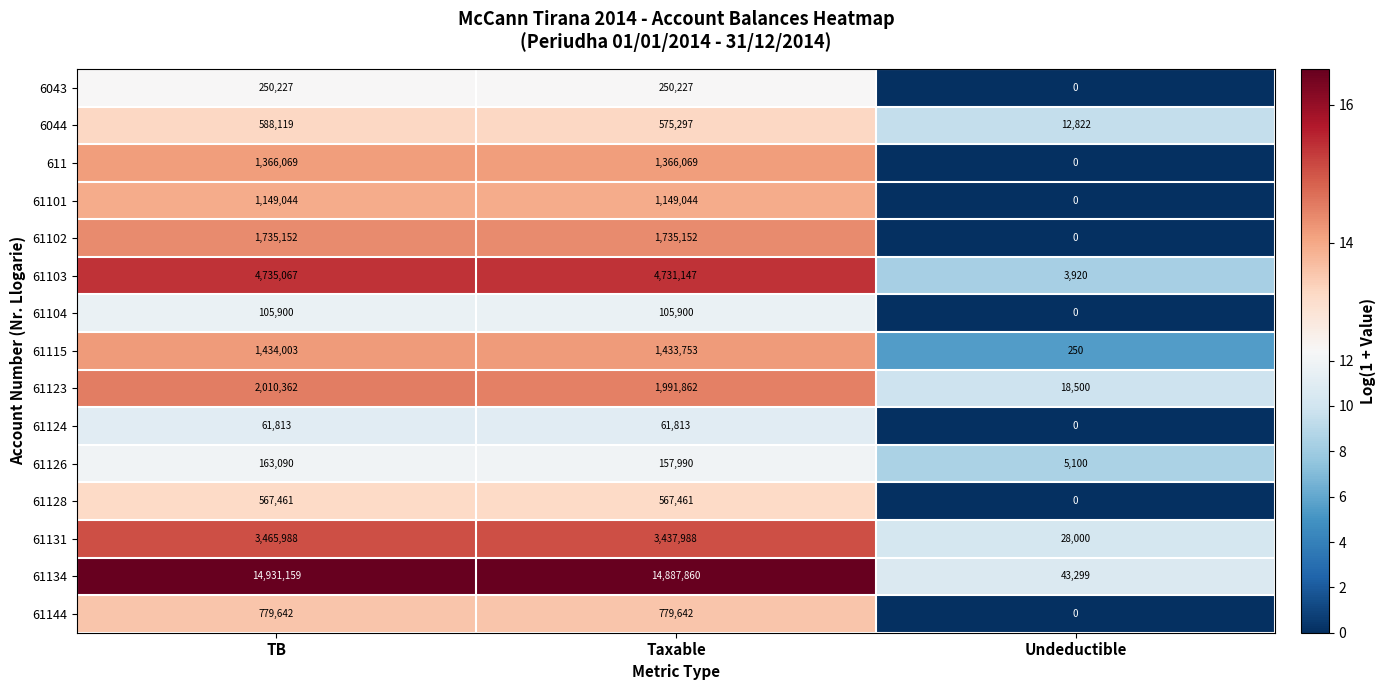

The 61131 series shows 6212 at Undeductible. True or false?

False